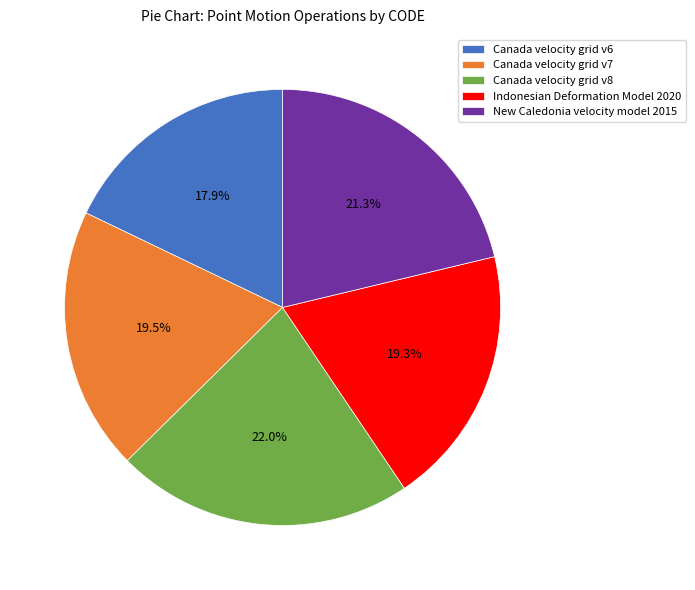

Which category has the smallest portion of the pie?

Canada velocity grid v6